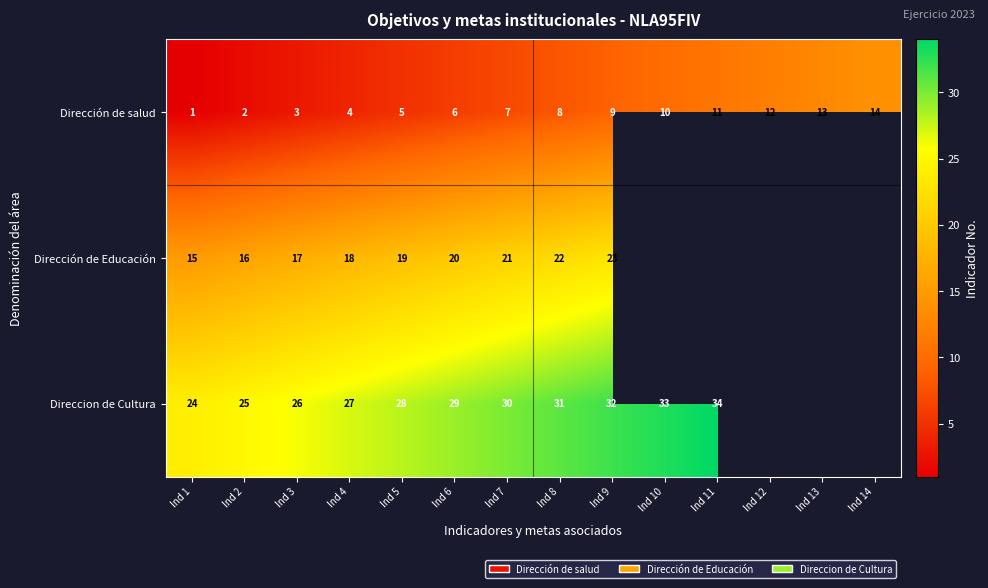

What is the sum of the Dirección de Educación values at Ind 7 and Ind 3?

38